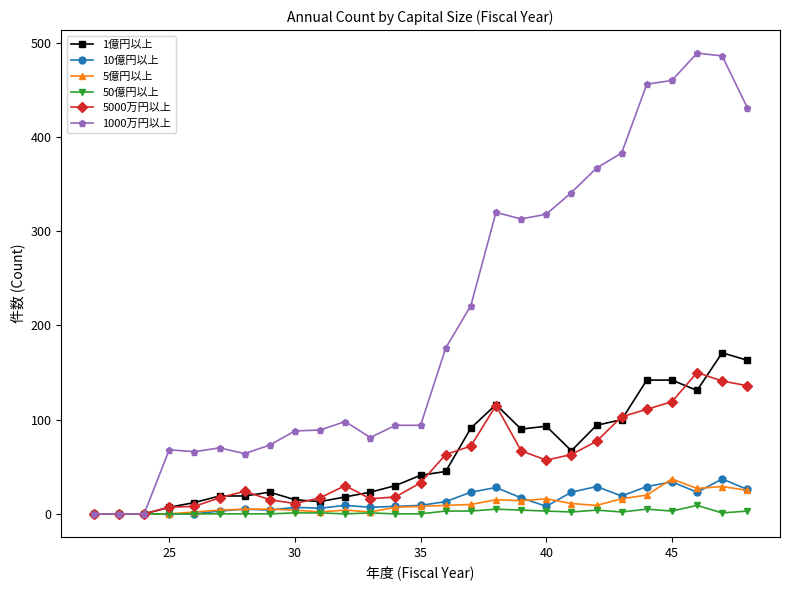

Which series has the largest total across all categories?

1000万円以上